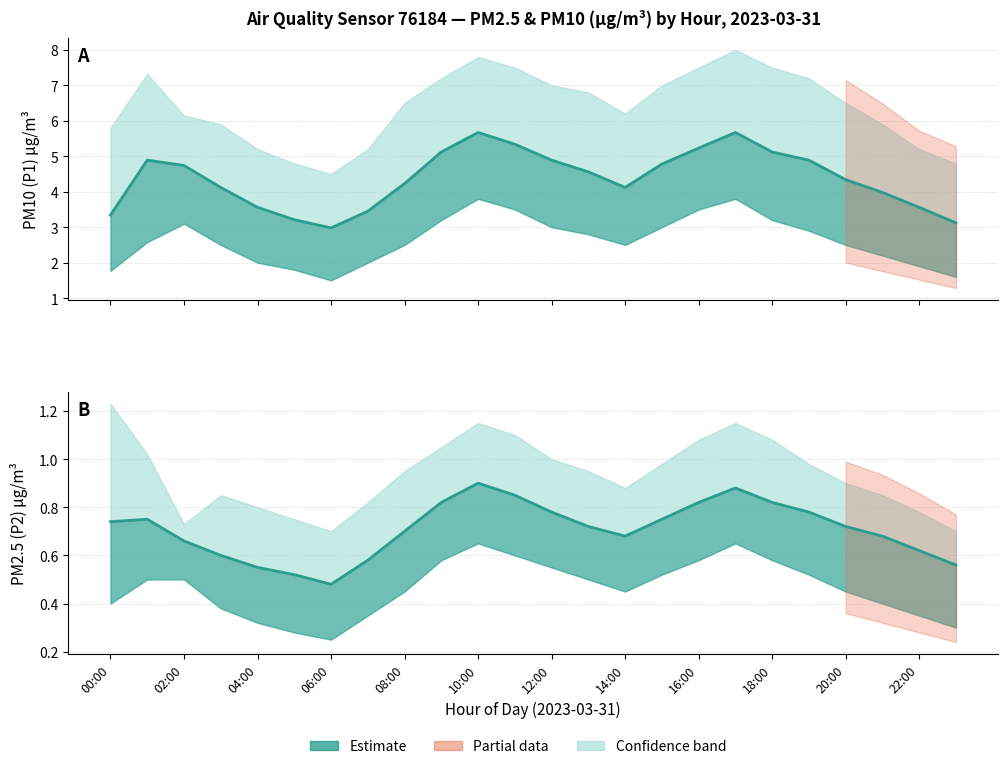

Rank the series by their average value, from highest to lowest.

P1 estimate, P2 estimate